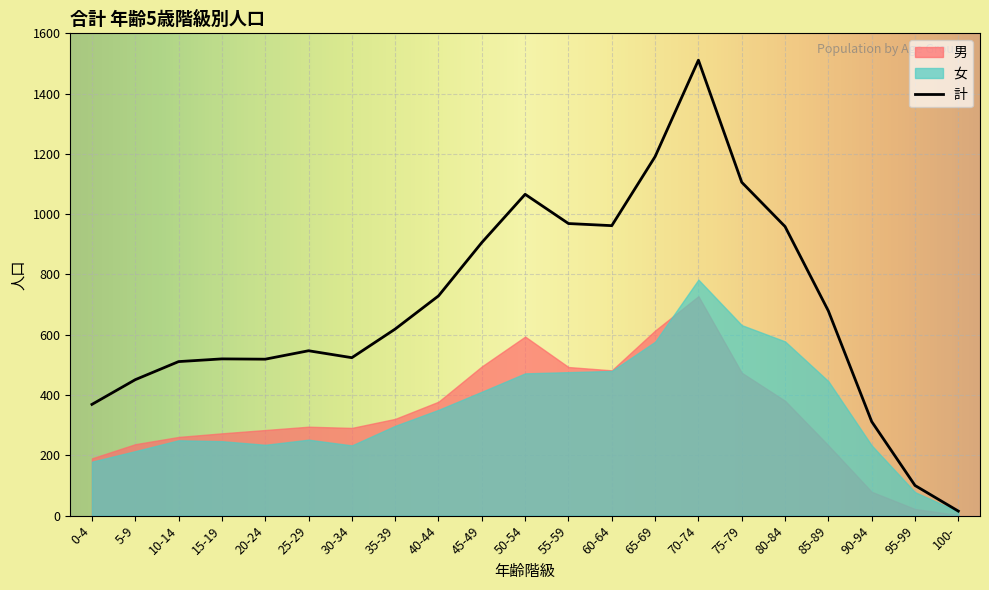

What is the label of the 2nd point from the left?

5-9